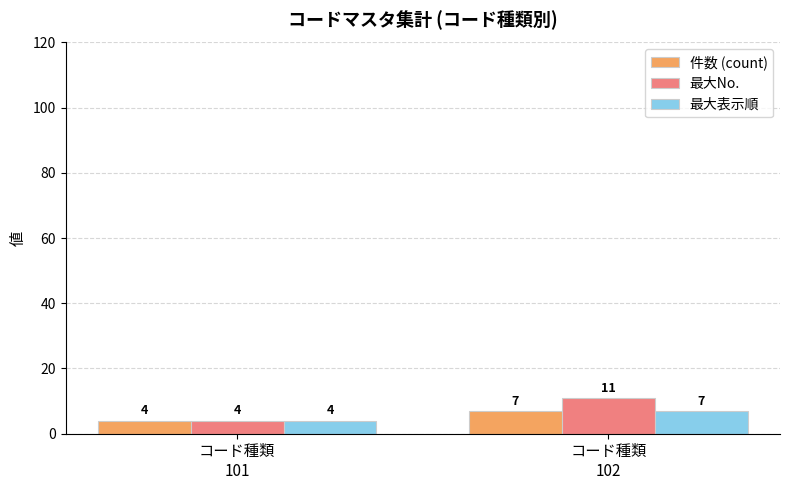

Which series has the largest range (max minus min)?

最大No.